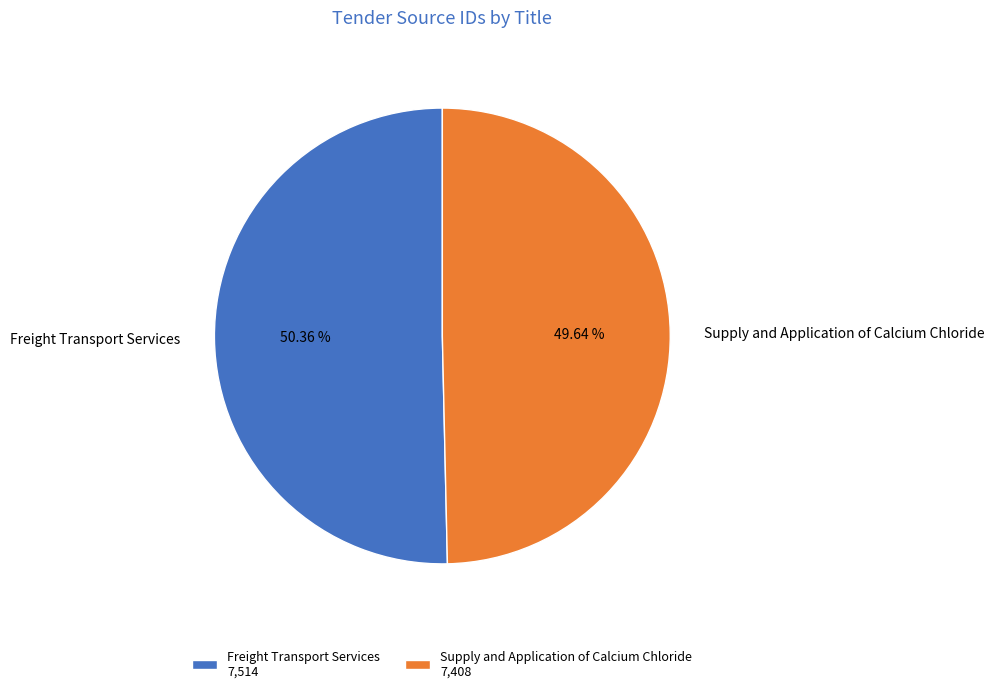

True or false: Freight Transport Services accounts for 58% of the total.

False